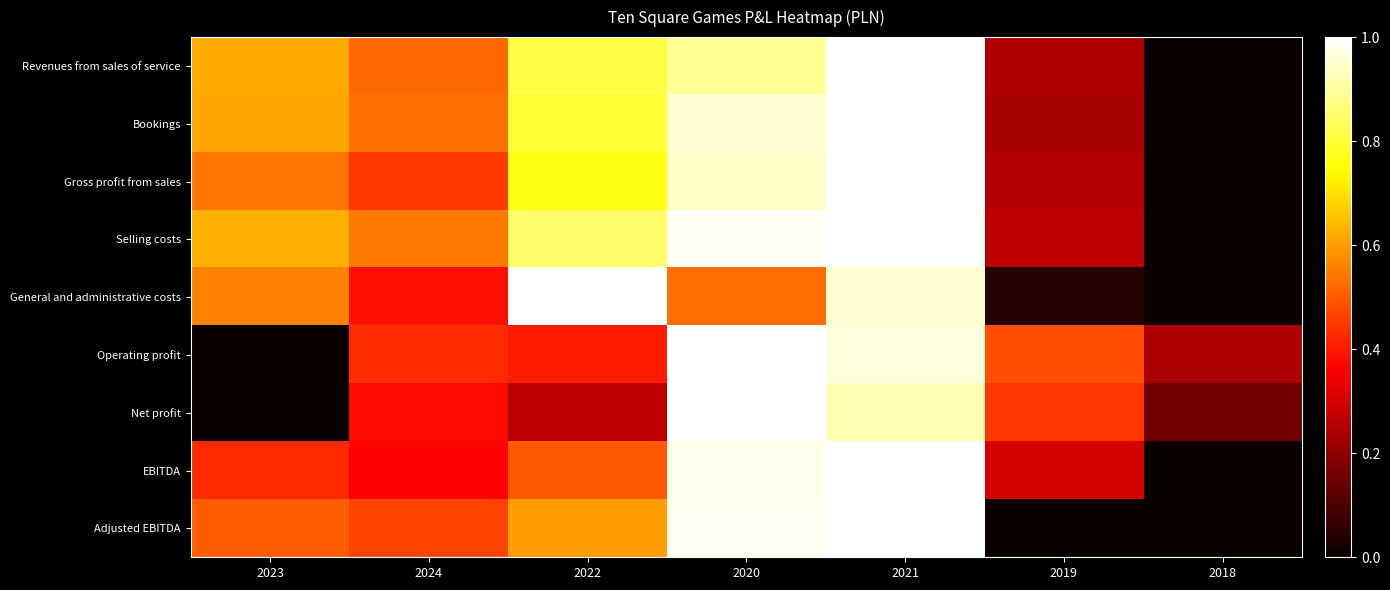

Which series changed the most between 2023 and 2024?

Operating profit